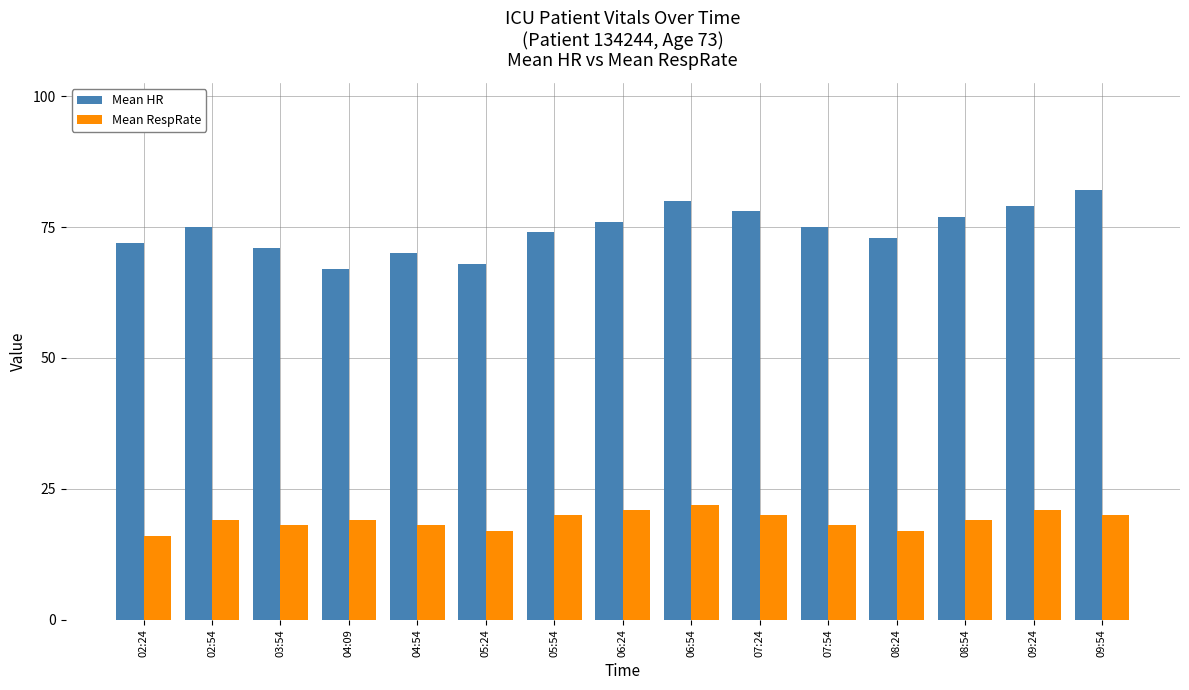

What is the label of the 12th bar from the left?

08:24